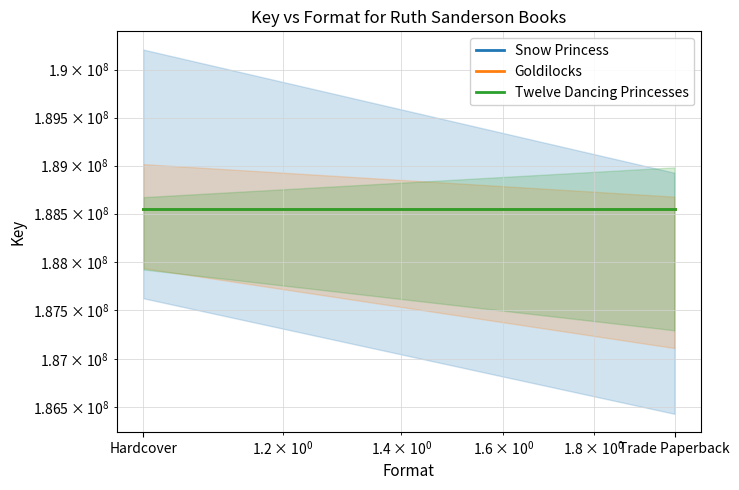

At how many categories does at least one series exceed 188546560?

2